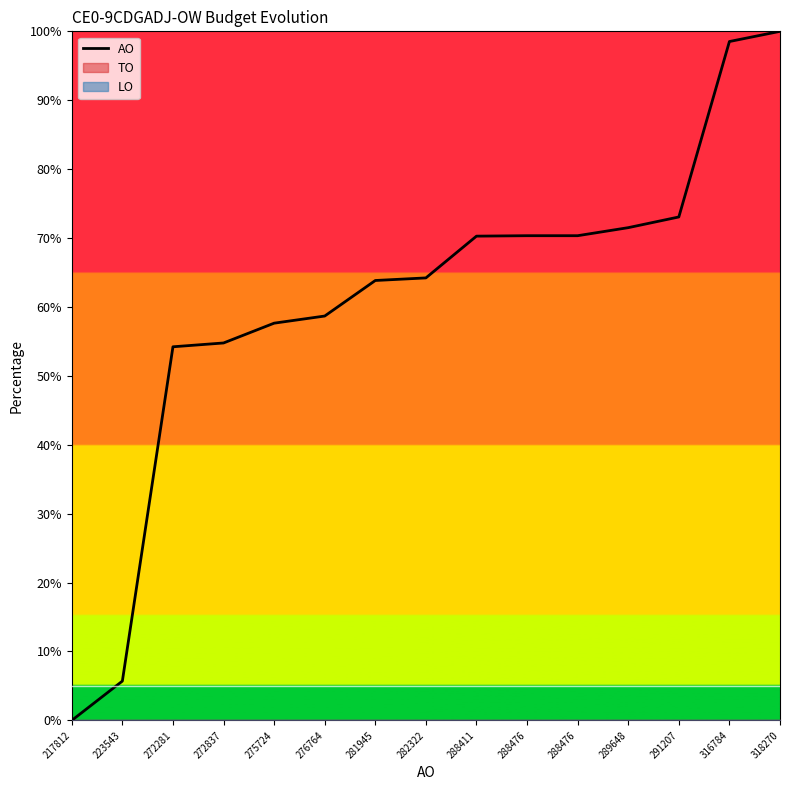

List the labels in order of value, largest first.

318270, 316784, 291207, 289648, 288476, 288476, 288411, 282322, 281945, 276764, 275724, 272837, 272281, 223543, 217812